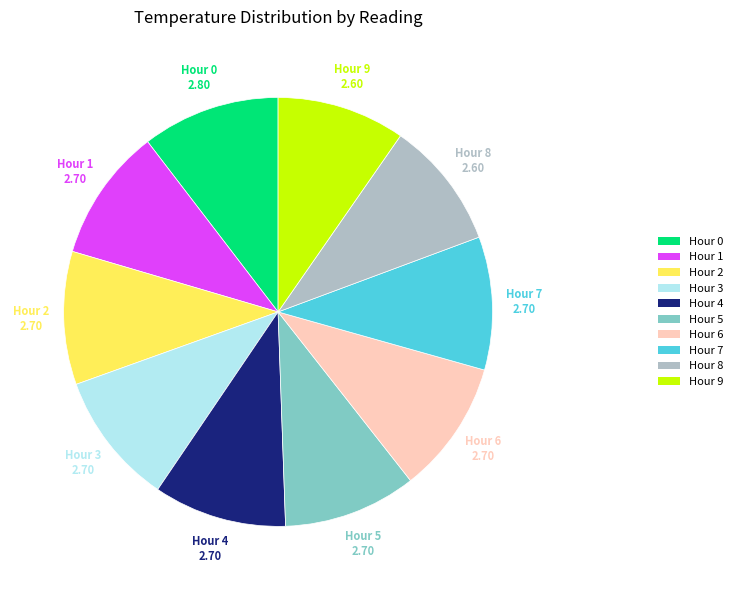

To the nearest percent, what portion does Hour 1 represent?

10%